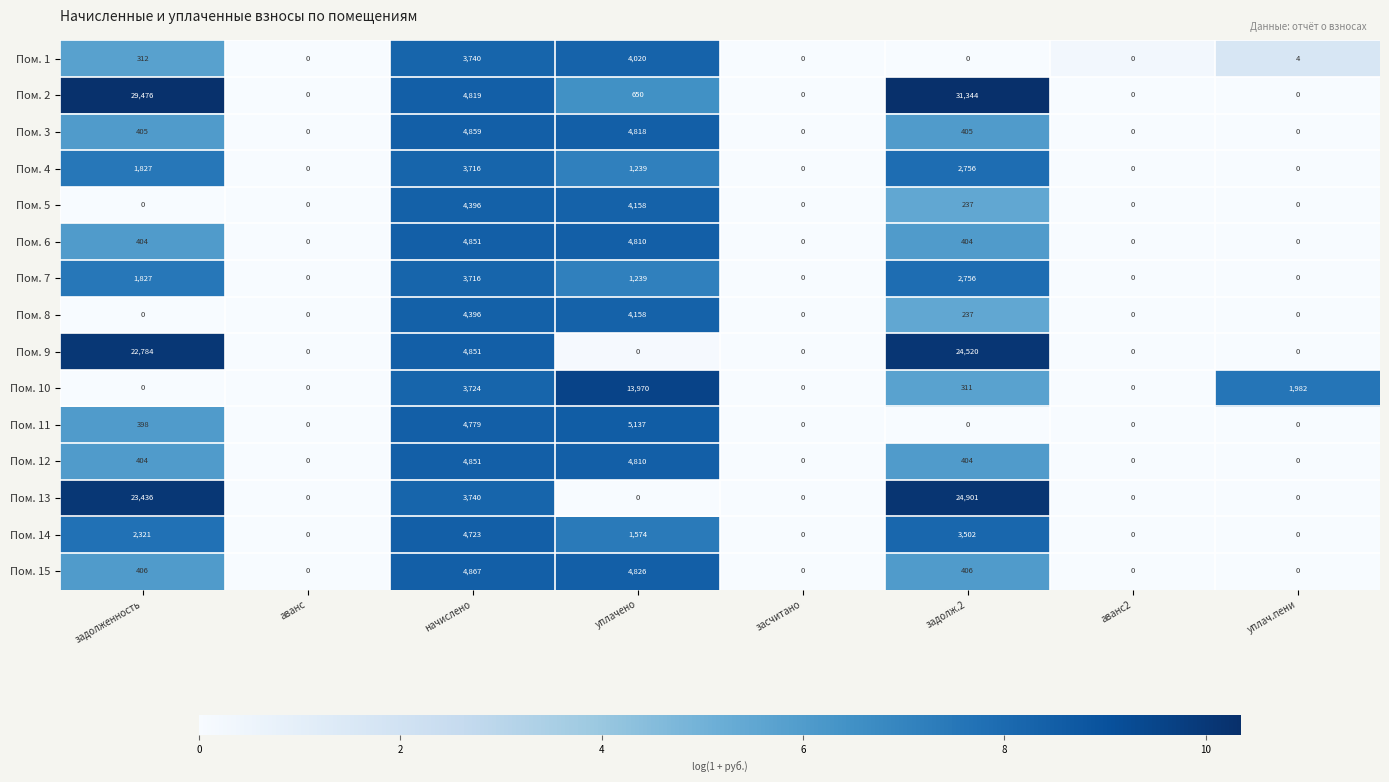

Count the number of data series in this chart.

15